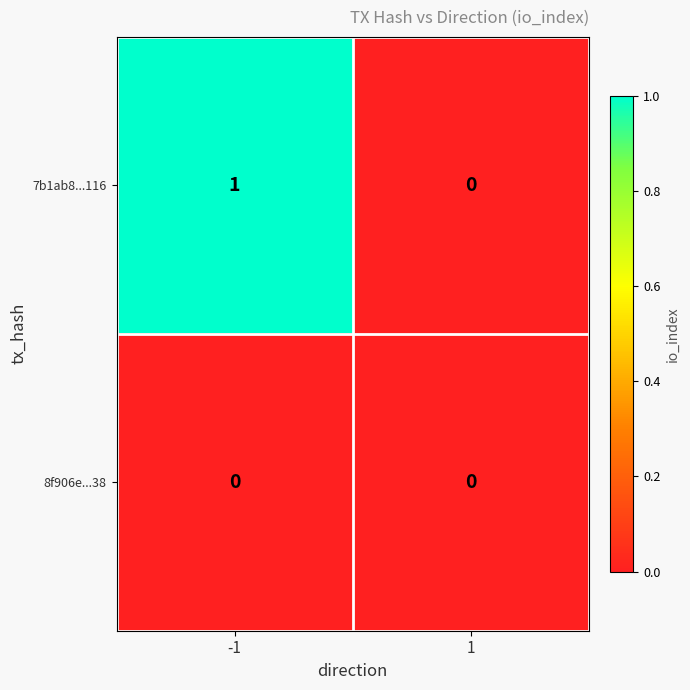

Reading left to right, transcribe all the data shown in this chart.

7b1ab8...116: 1	0
8f906e...38: 0	0